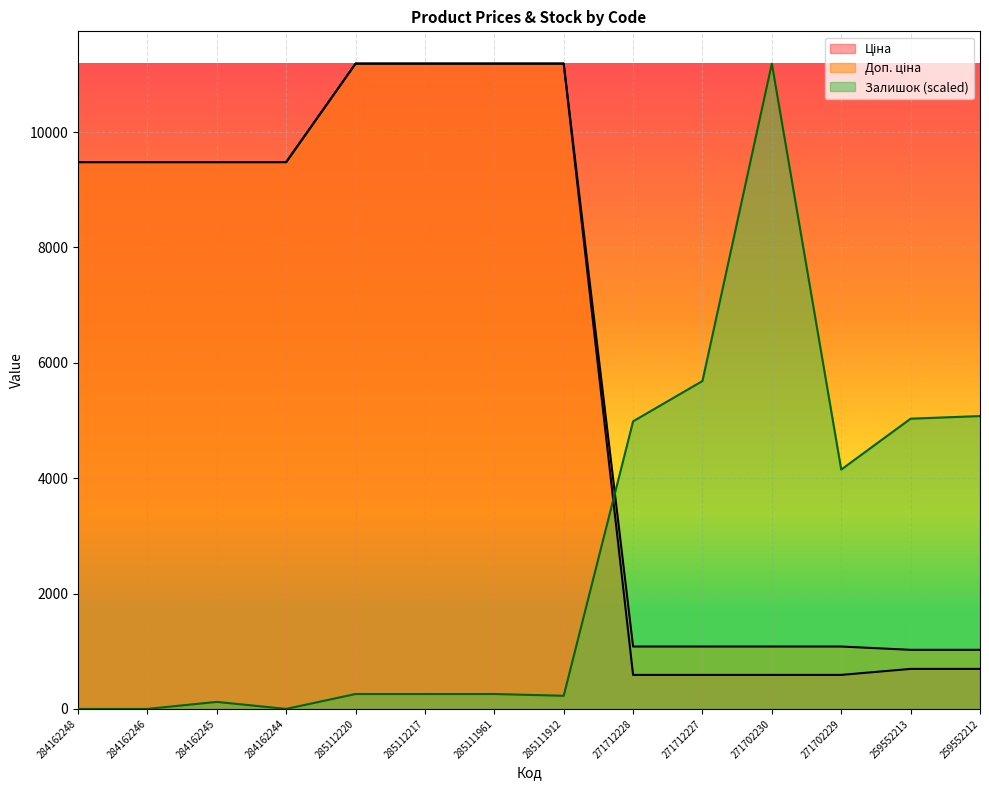

What is the greatest value displayed?

11188.2